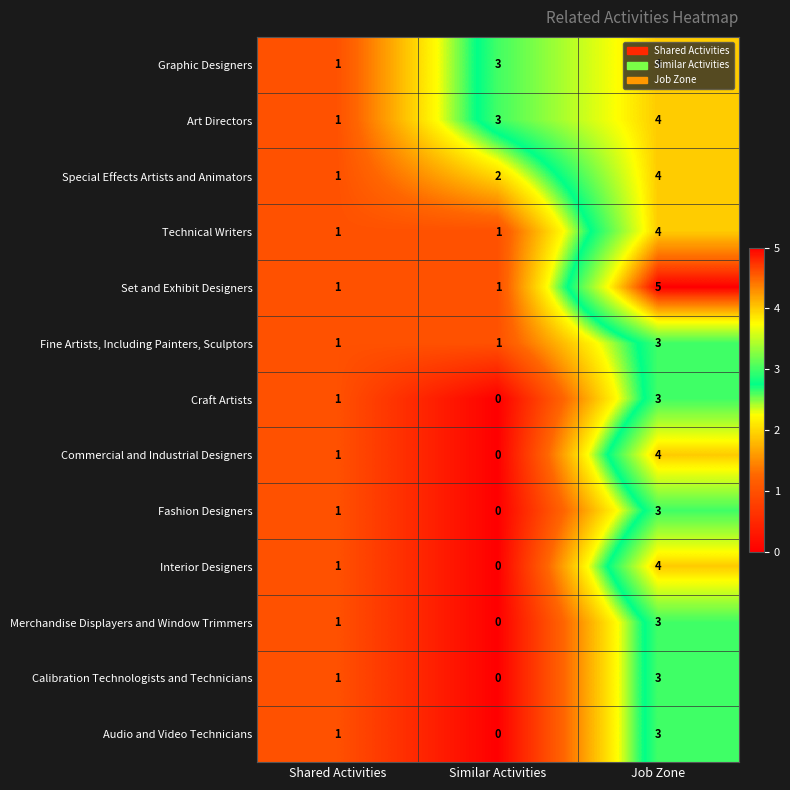

Count the Audio and Video Technicians values in the range 0 to 3.

3